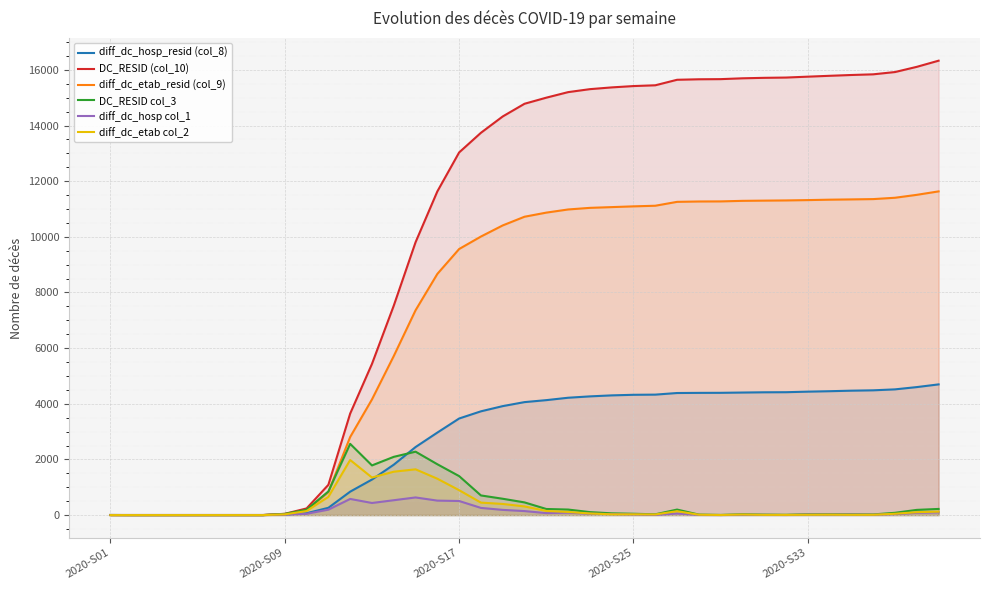

True or false: DC_RESID (col_10) has more than 0 interior local peaks.

False